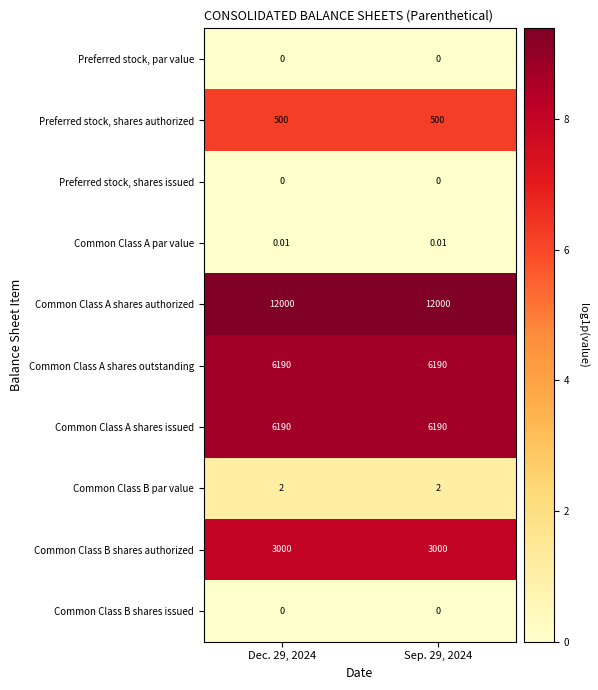

Which series has the largest total across all categories?

Common Class A shares authorized